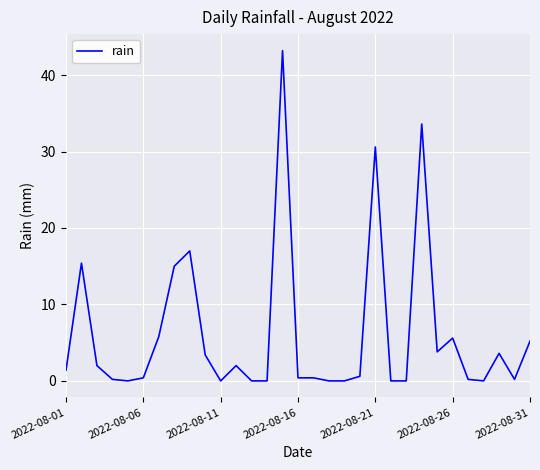

What is the difference between the maximum and minimum values?

43.2